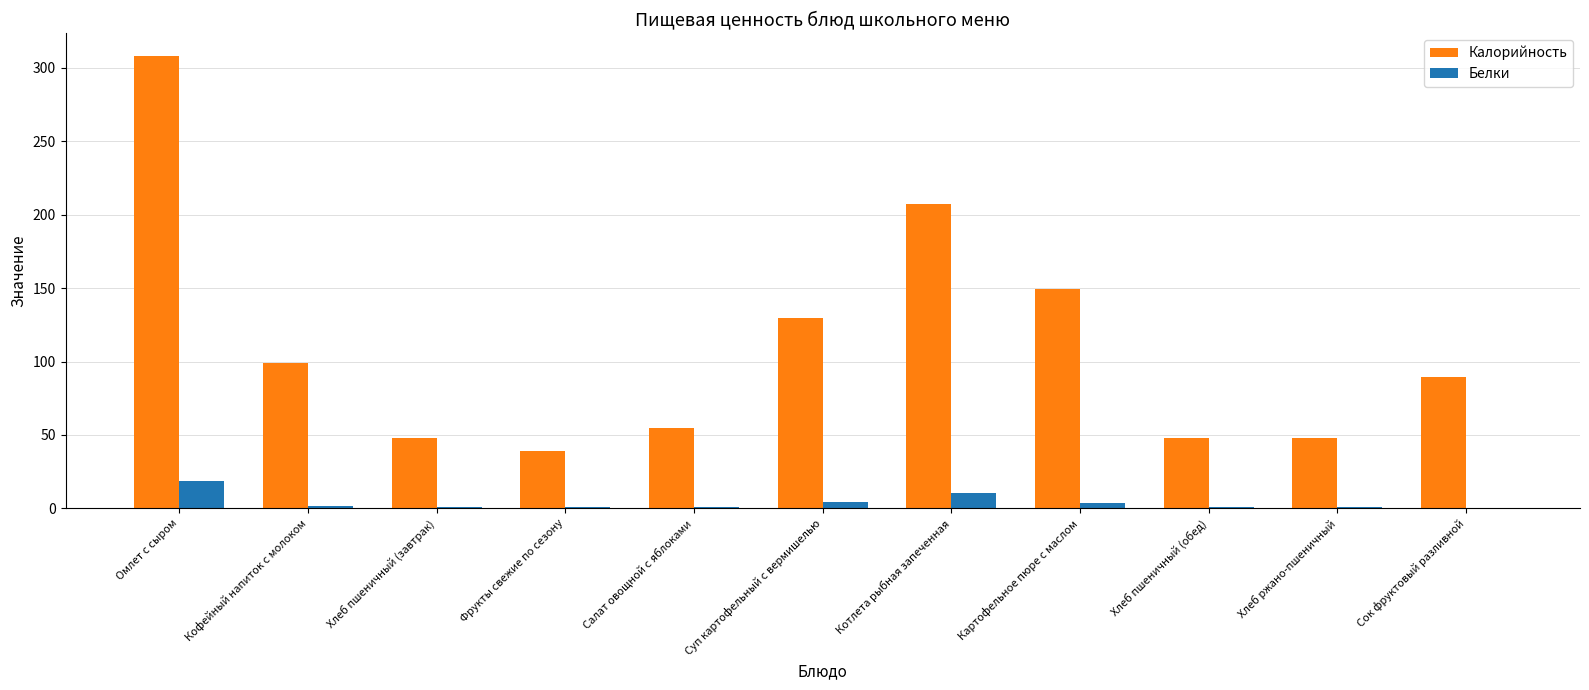

Between Суп картофельный с вермишелью and Котлета рыбная запеченная, which series saw the biggest shift?

Калорийность